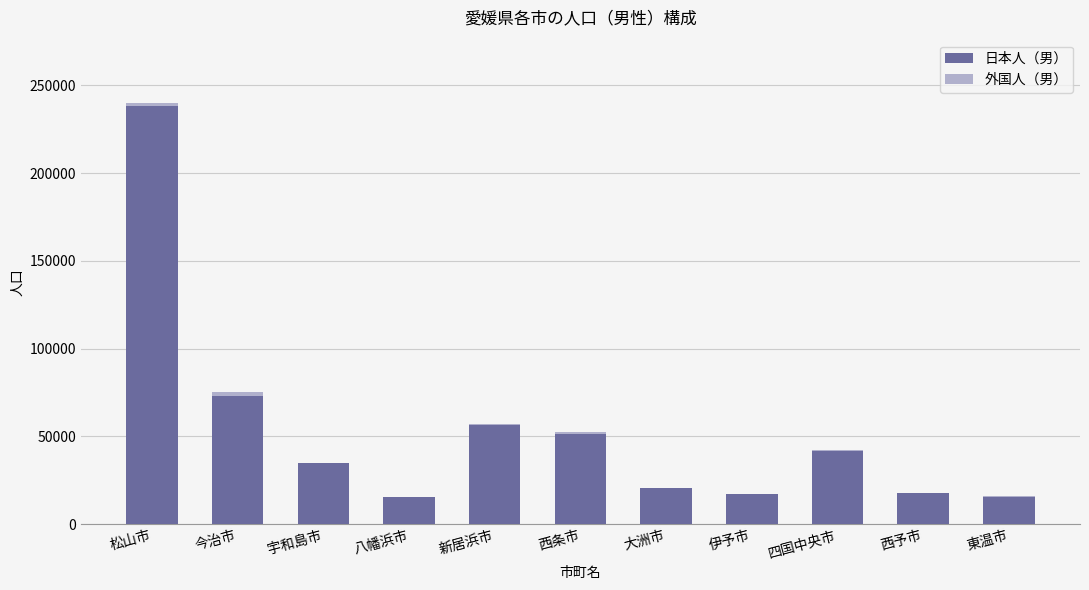

Count the number of categories in the chart.

11